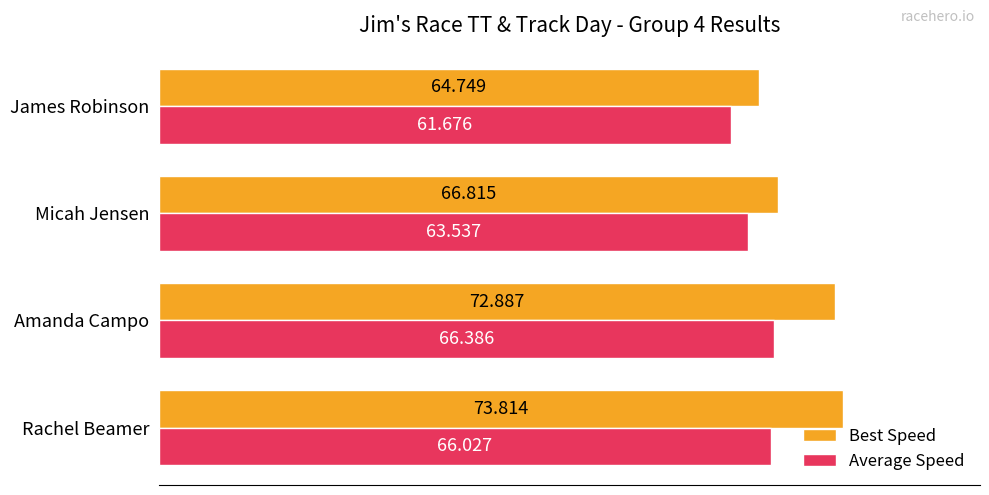

Which category has the highest value in the Average Speed series?

Amanda Campo